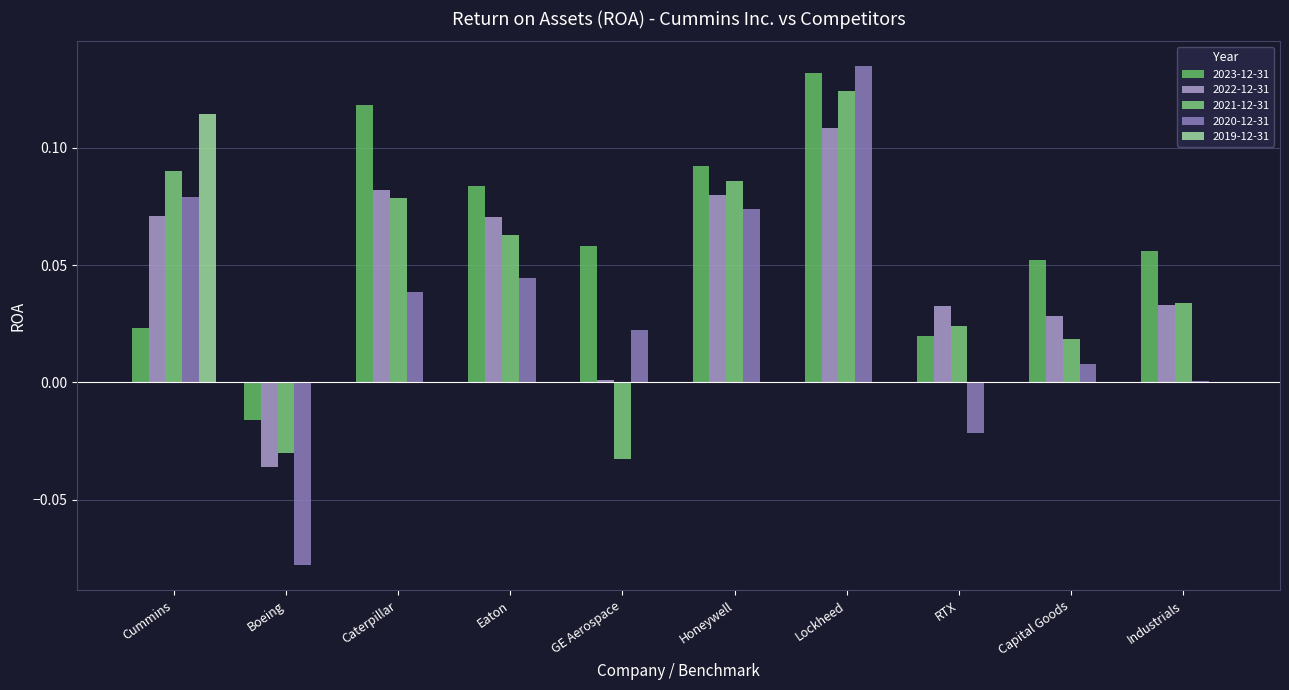

Rank the series at Eaton from highest to lowest value.

2023-12-31, 2022-12-31, 2021-12-31, 2020-12-31, 2019-12-31